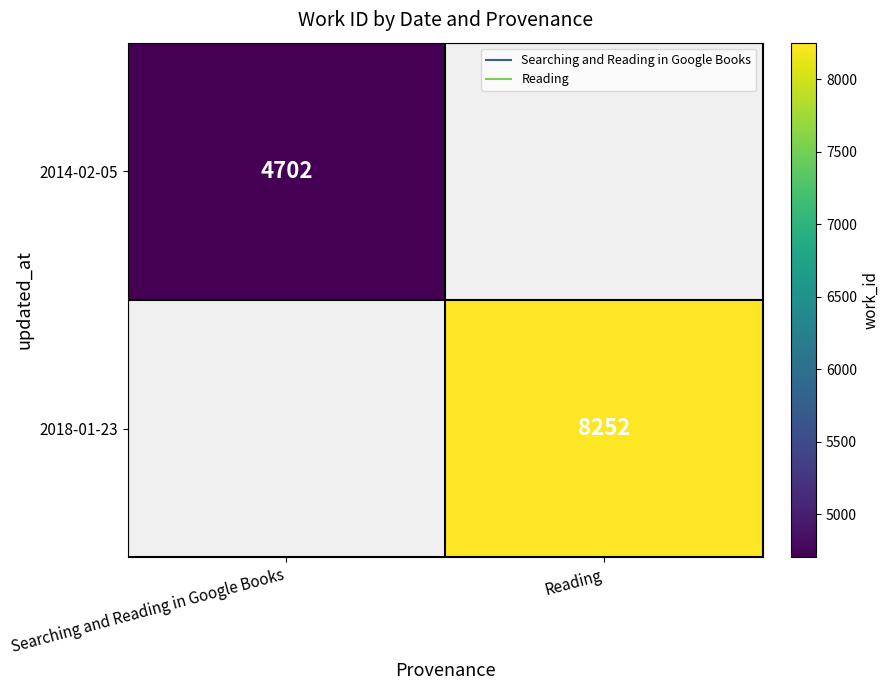

The value of 2014-02-05 at Searching and Reading in Google Books is 8378.3. True or false?

False